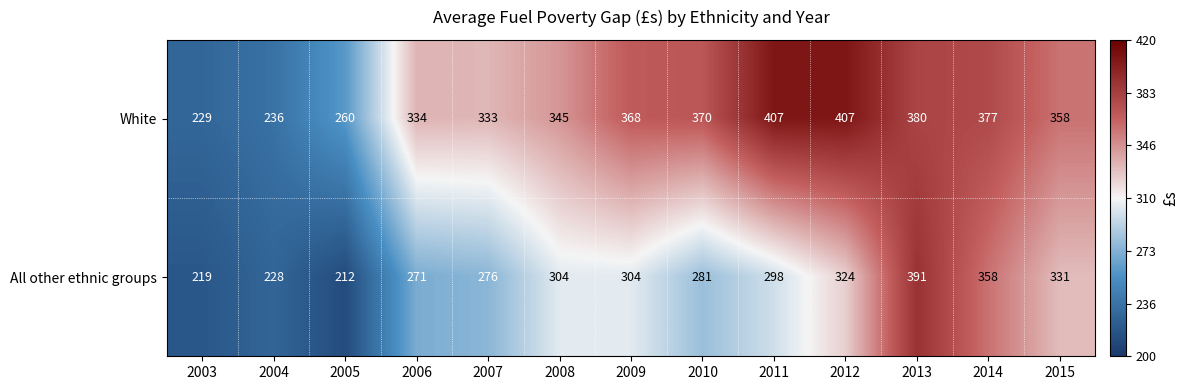

At 2003, list the series in order from largest to smallest.

White, All other ethnic groups